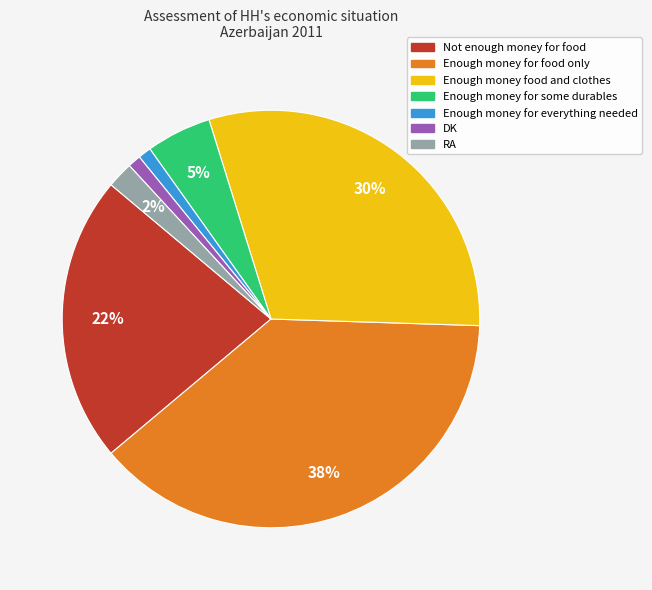

What percentage is the RA slice, to the nearest percent?

2%